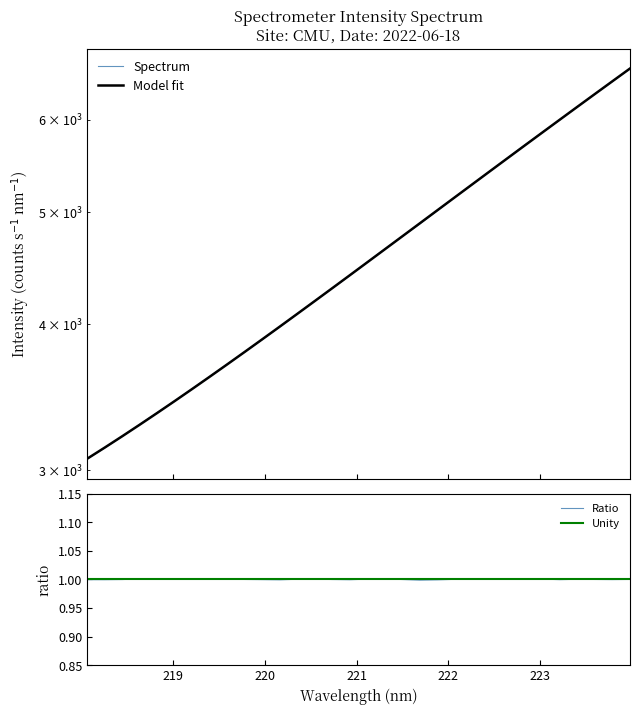

What is the difference between the second highest and minimum values?

3404.1